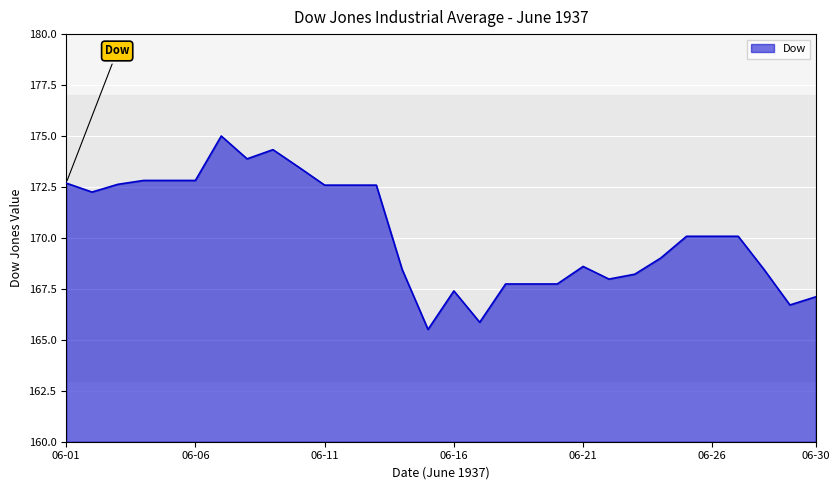

True or false: there are more than 0 points higher than both neighbors.

True